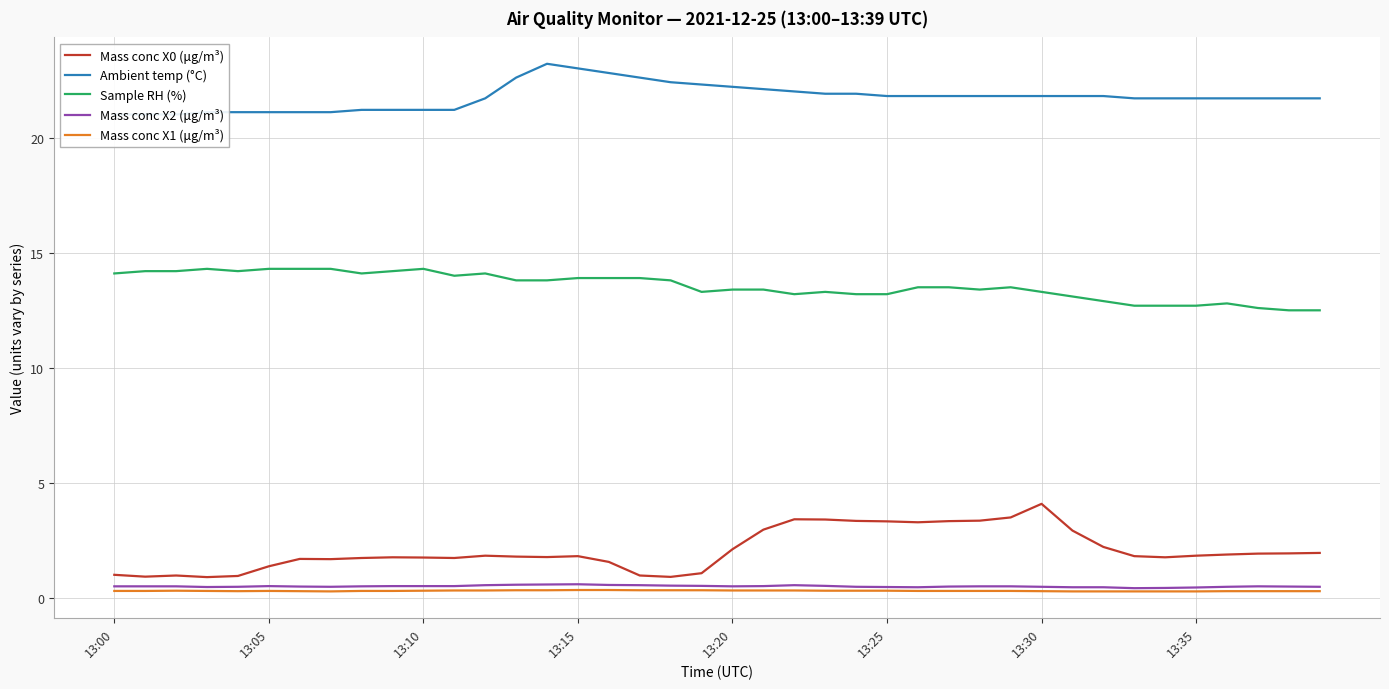

Is it true that Ambient temp (°C) equals 21.7 at 38?

True